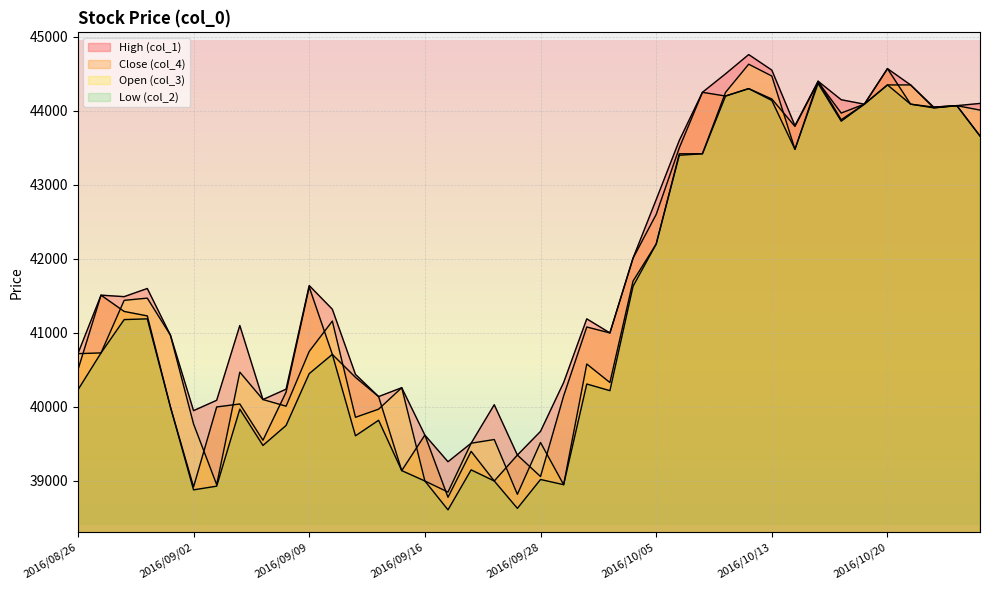

At which label is High (col_1) closest to 42010?

2016/10/04